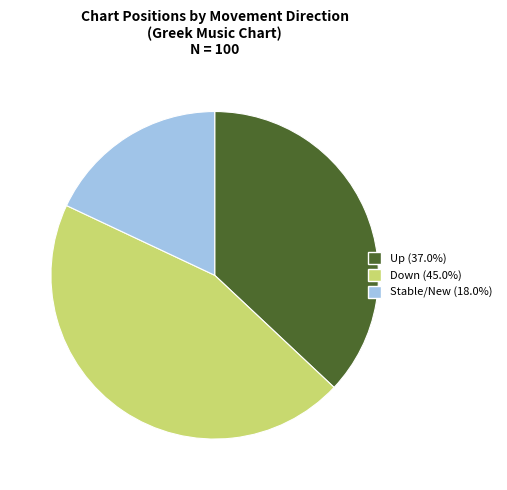

Is there a majority slice in this chart?

No